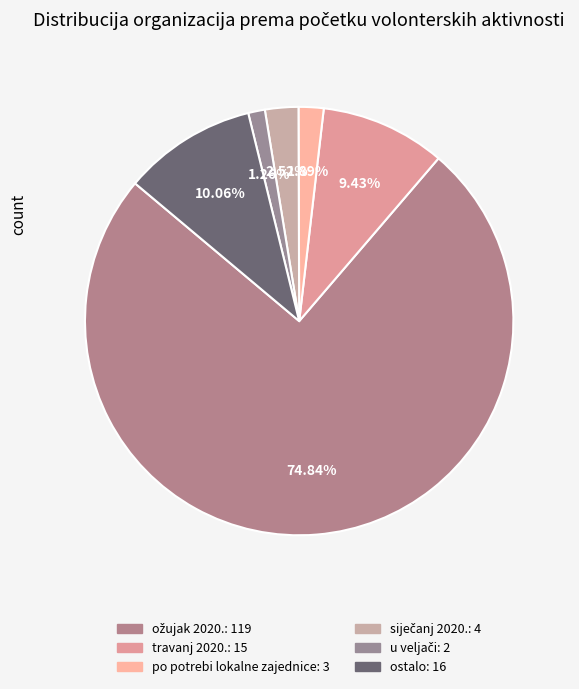

Rank the categories by value from highest to lowest.

ožujak 2020., ostalo, travanj 2020., siječanj 2020., po potrebi lokalne zajednice, u veljači